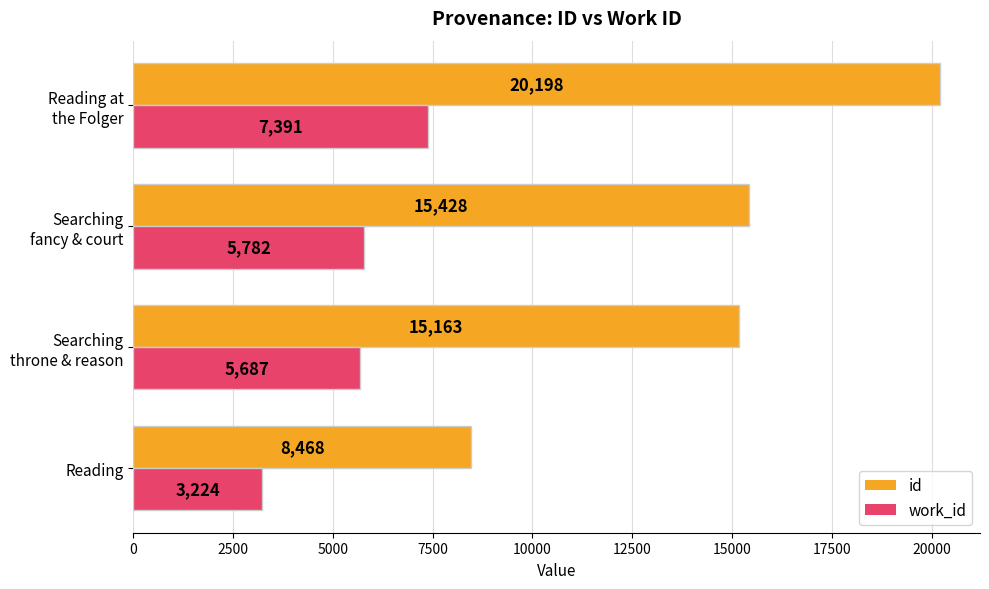

What is the difference between the maximum and minimum values in the id series?

11730